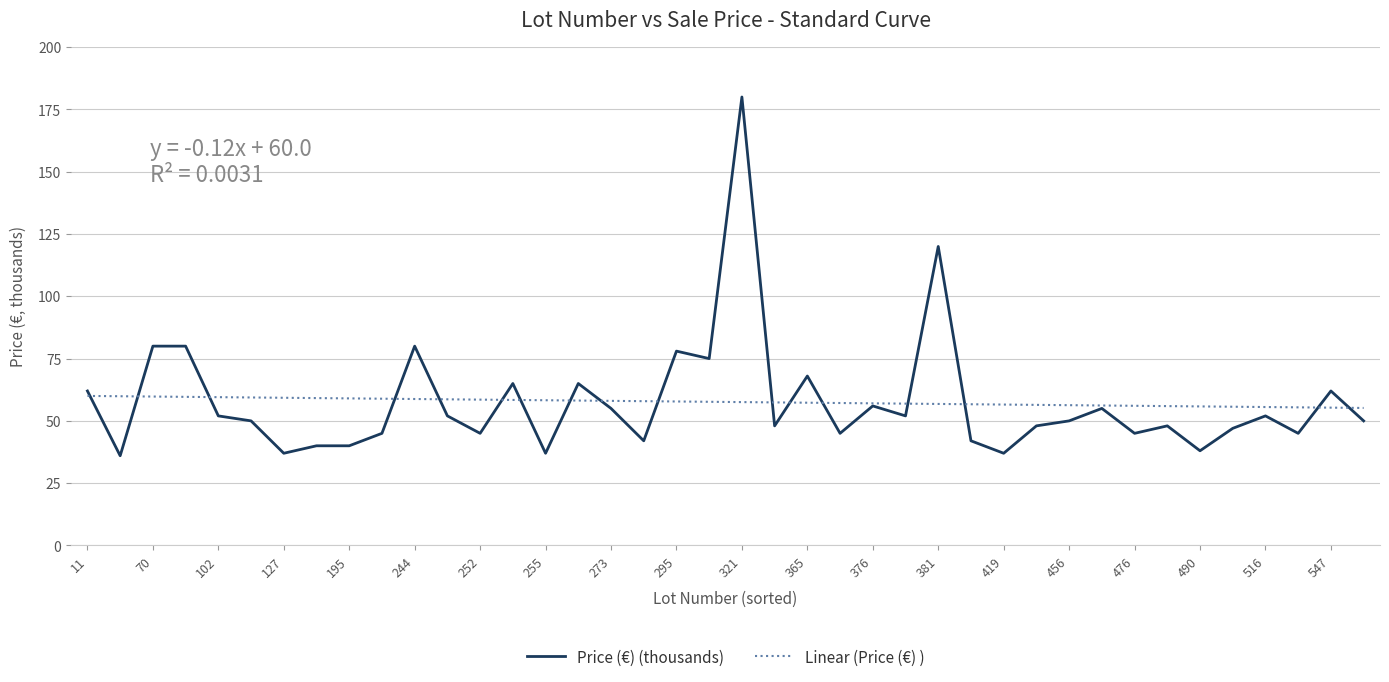

The value at 34 is 12. True or false?

False